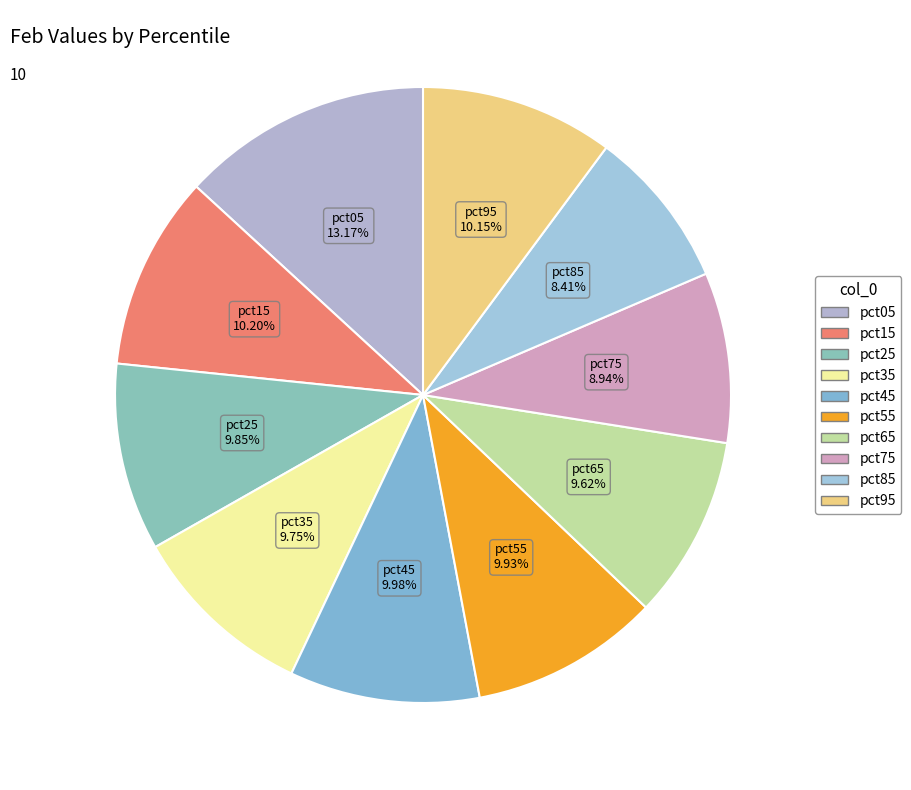

To the nearest percent, what percentage of the pie is pct55?

10%